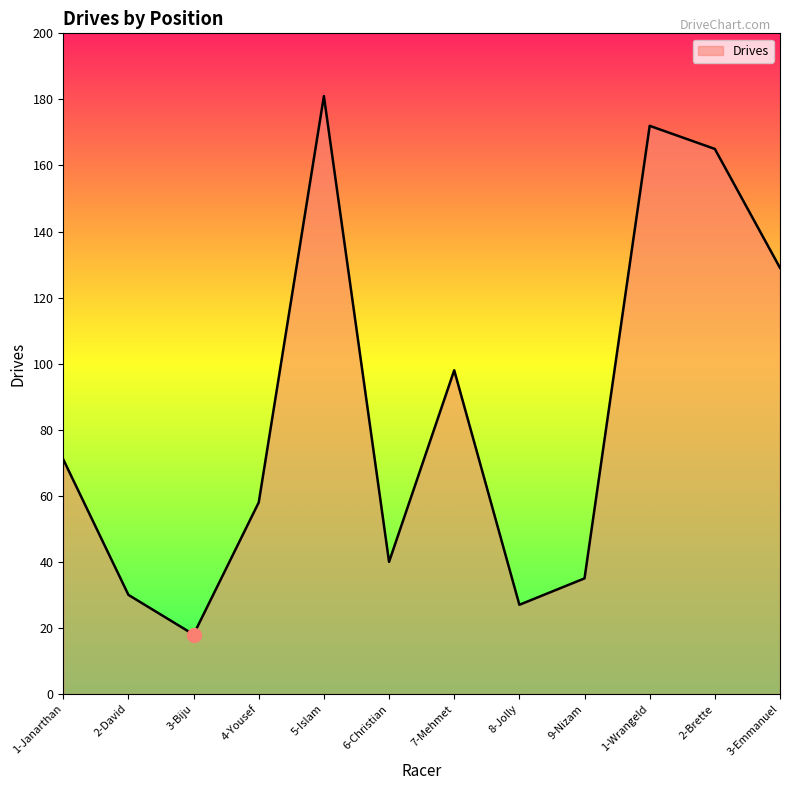

How many lines are shown in the chart?

1